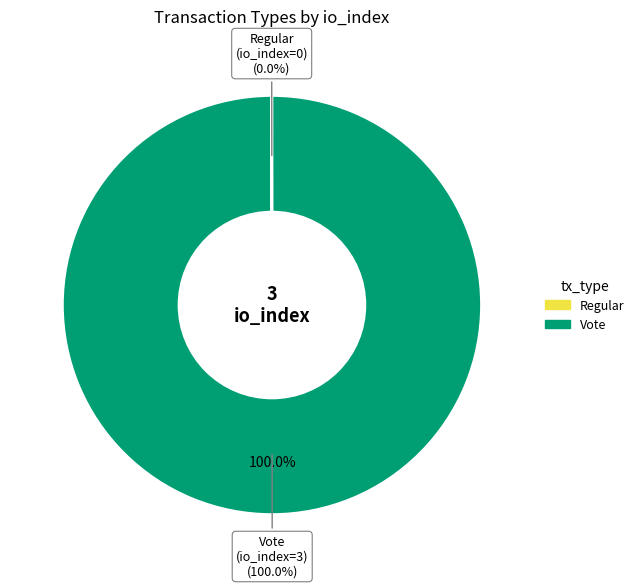

To the nearest percent, what is the difference between the Vote and Regular slice percentages?

100%